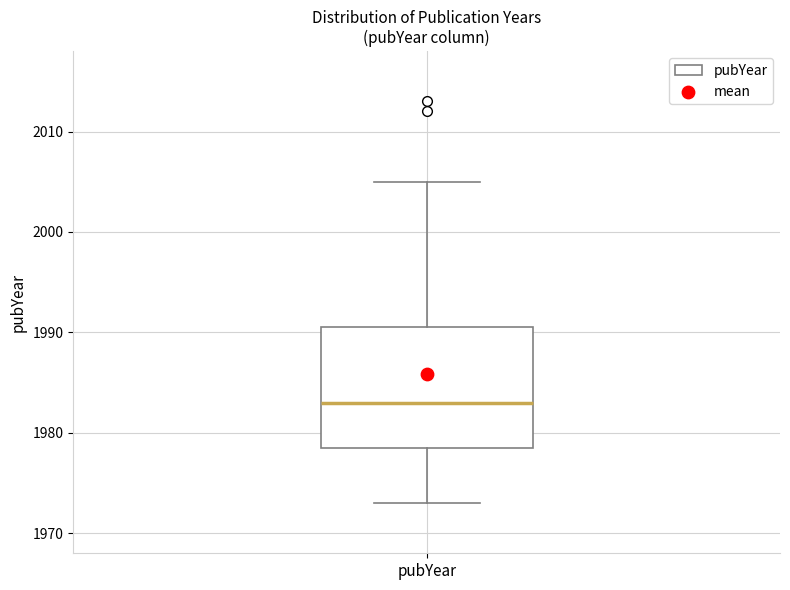

Where does the median line of the box for pubYear sit on the y-axis? The values are not printed on the chart, so give them approximately, as read against the axis.

1983